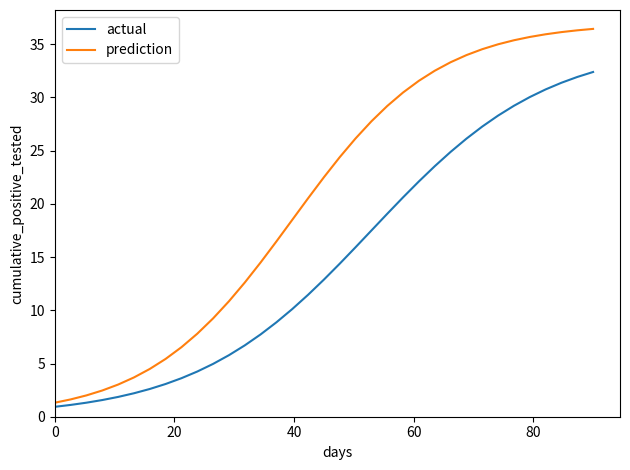

What are all the series names shown in the legend?

actual, prediction